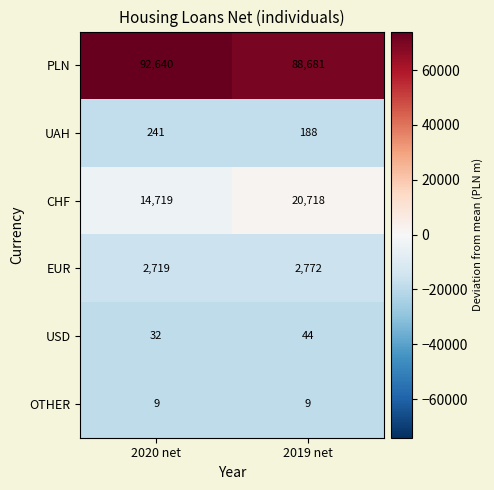

Rank the series at 2020 net from lowest to highest value.

OTHER, USD, UAH, EUR, CHF, PLN